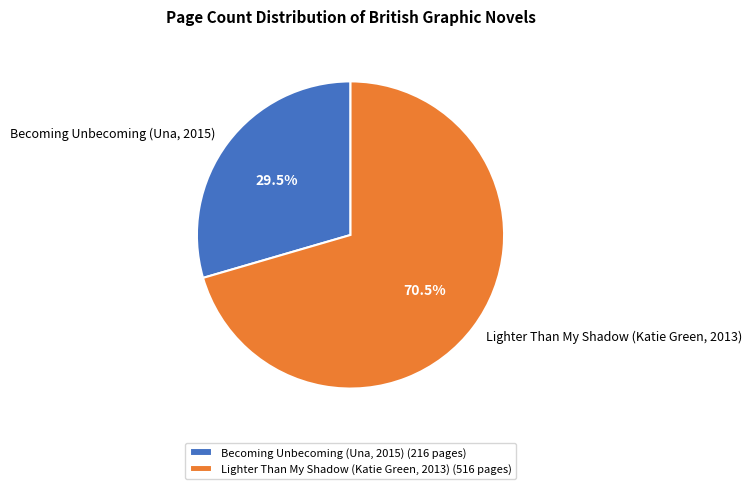

How many slices are in this pie chart?

2